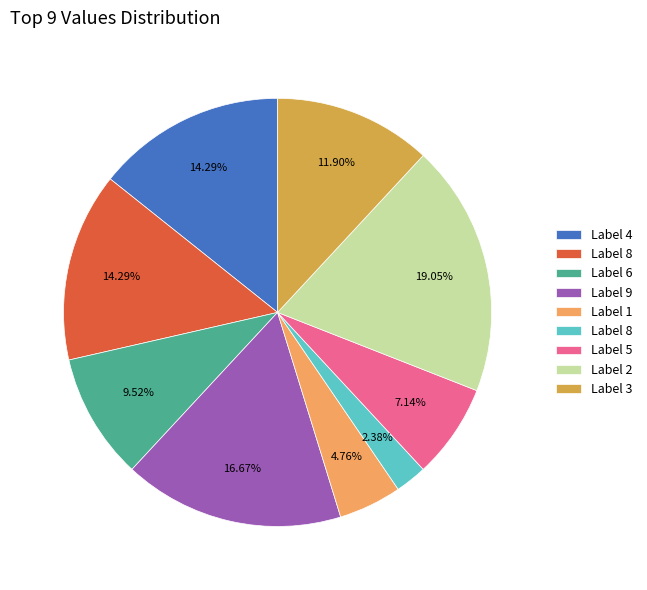

Is there a majority slice in this chart?

No